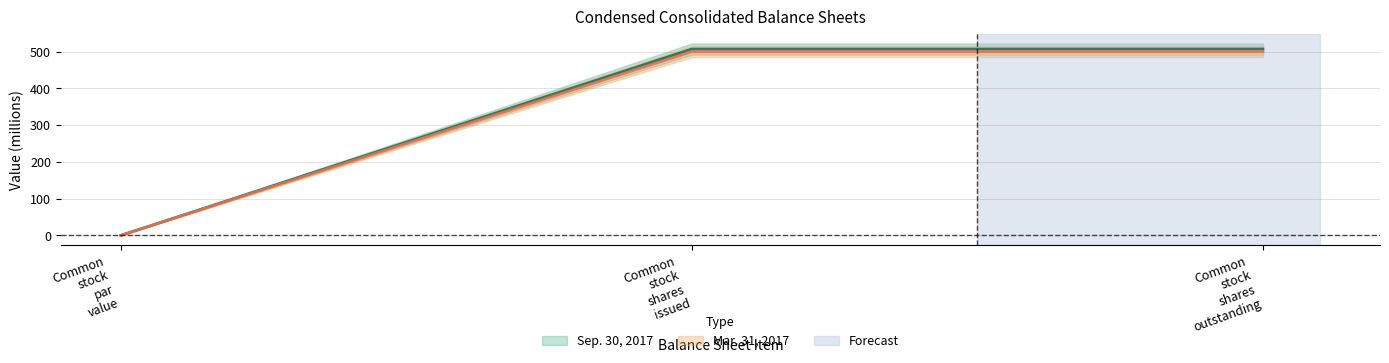

What are all the series names shown in the legend?

Sep. 30, 2017, Mar. 31, 2017